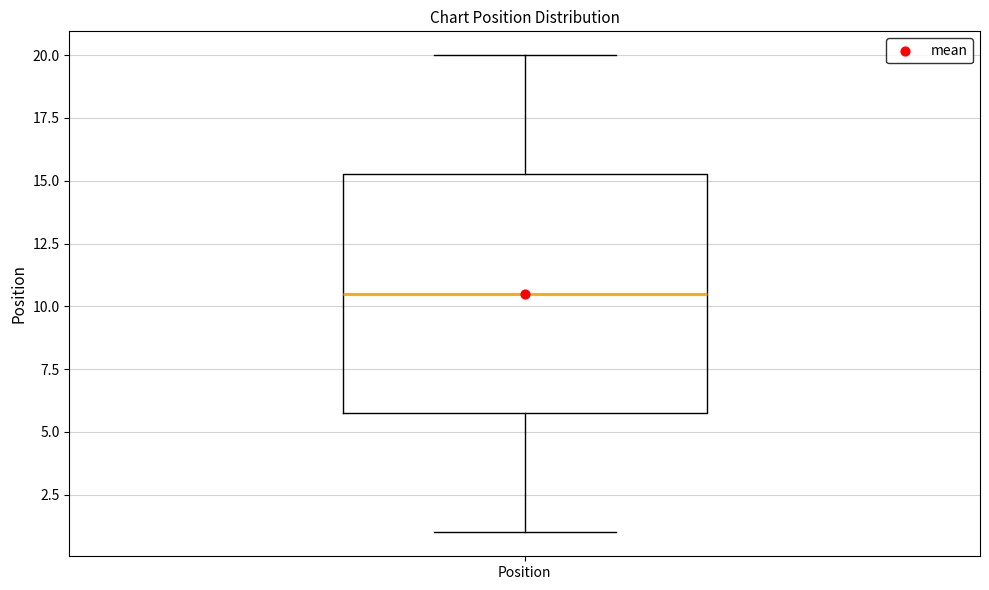

Read this box plot against the y-axis: the position of the median line, the range covered by the box, and the ends of both whiskers. The values are not printed on the chart, so give them approximately, as read against the axis.

median 10.5, box 6.0 to 15.5, whiskers 1.0 to 20.0